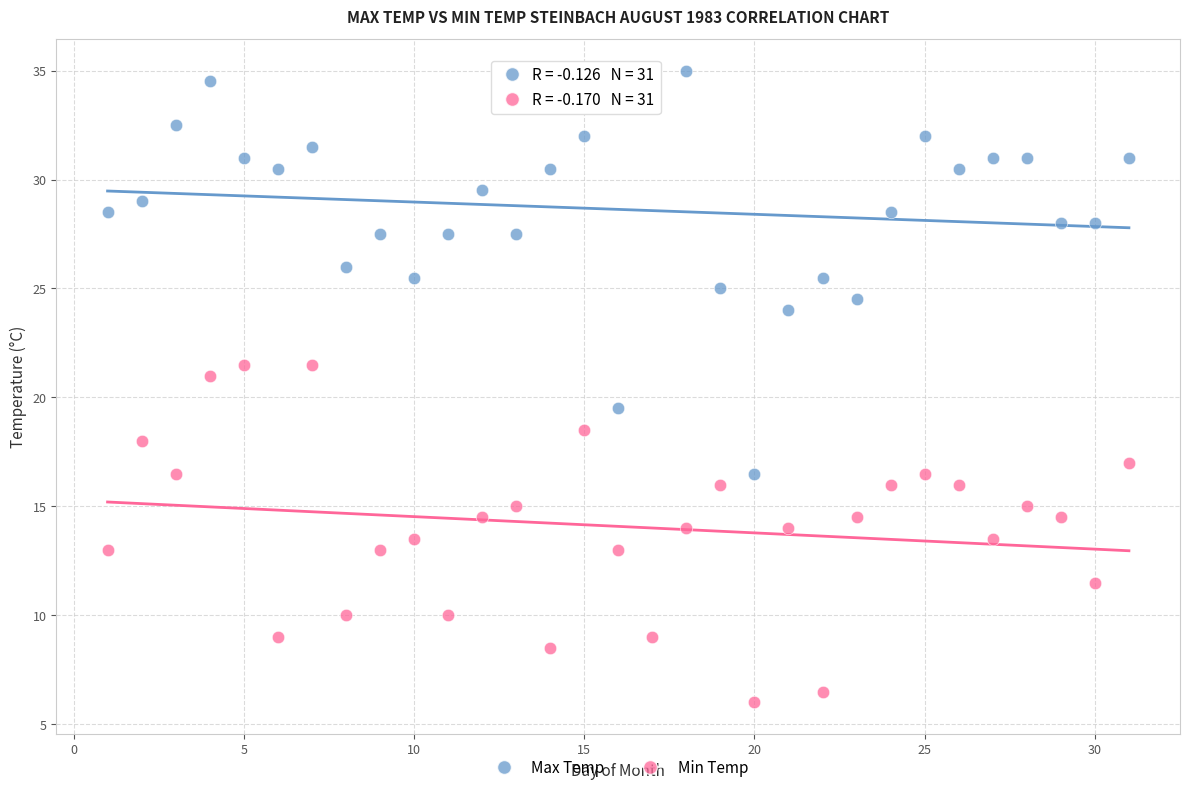

Which series reaches the maximum Y coordinate?

Max Temp